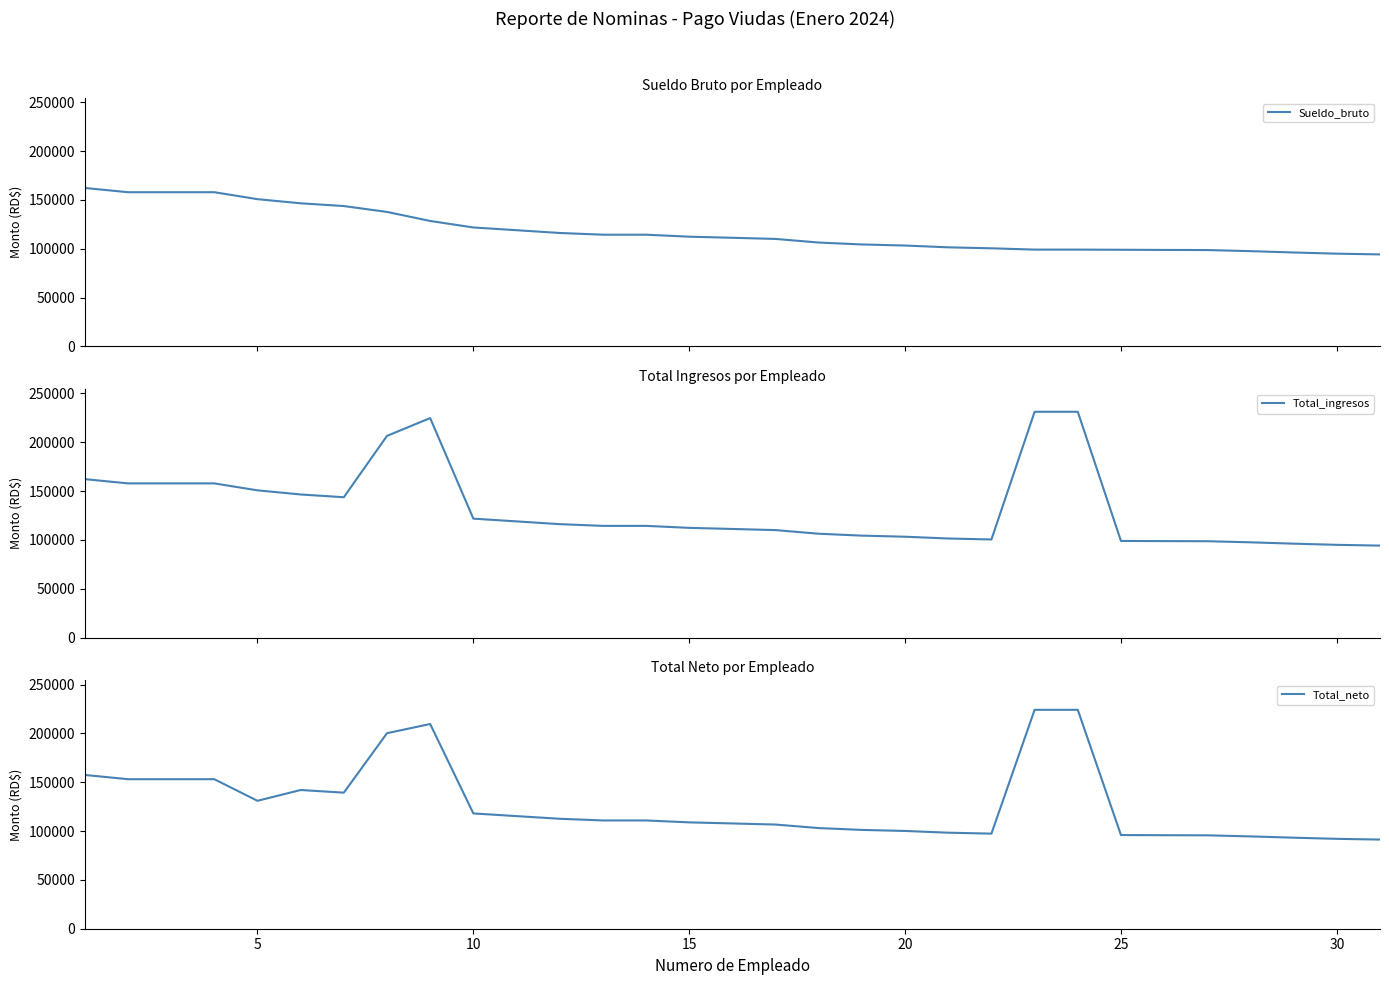

What is the maximum value for Sueldo_bruto?

162238.3